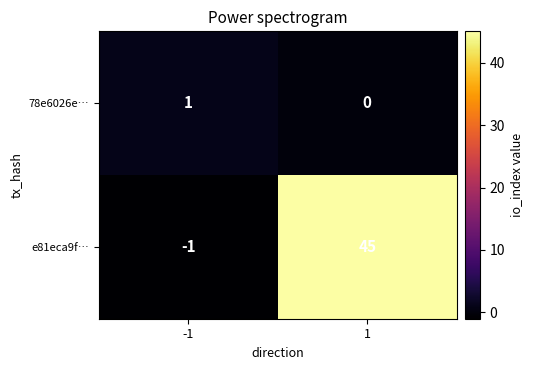

What value does the e81eca9f… series have at 1, to the nearest 5?

45